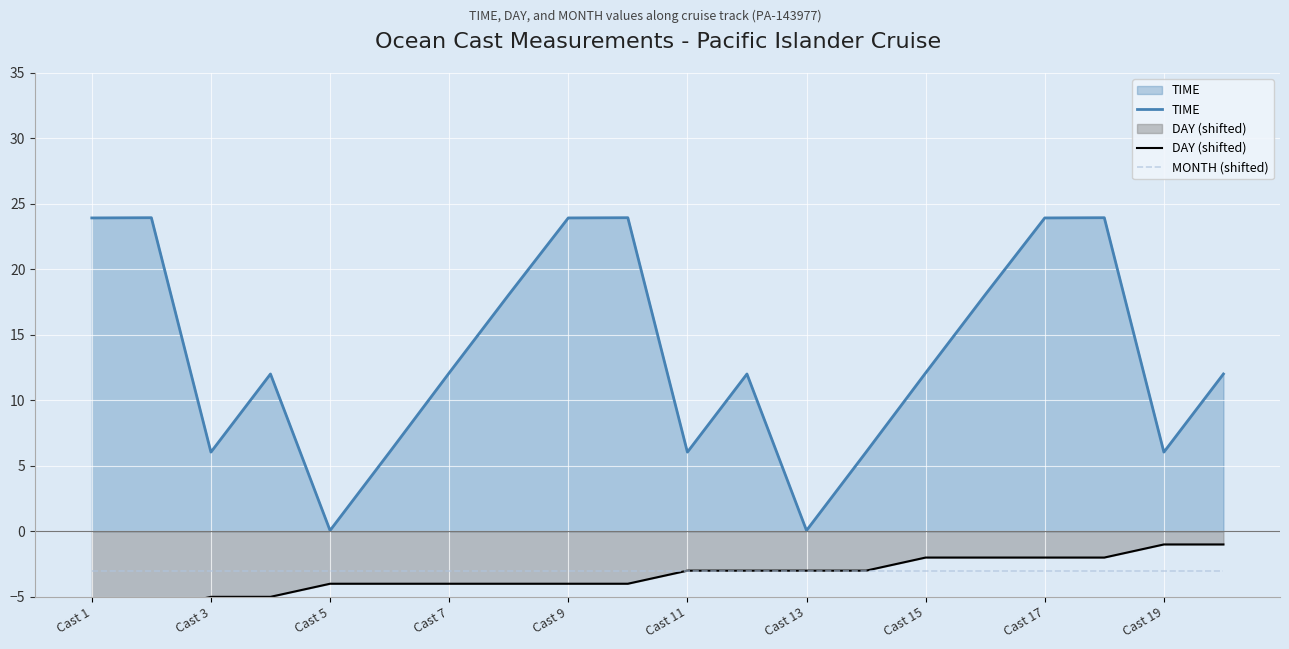

Is the value of TIME at Cast 13 greater than the value of MONTH (shifted) at Cast 3?

Yes